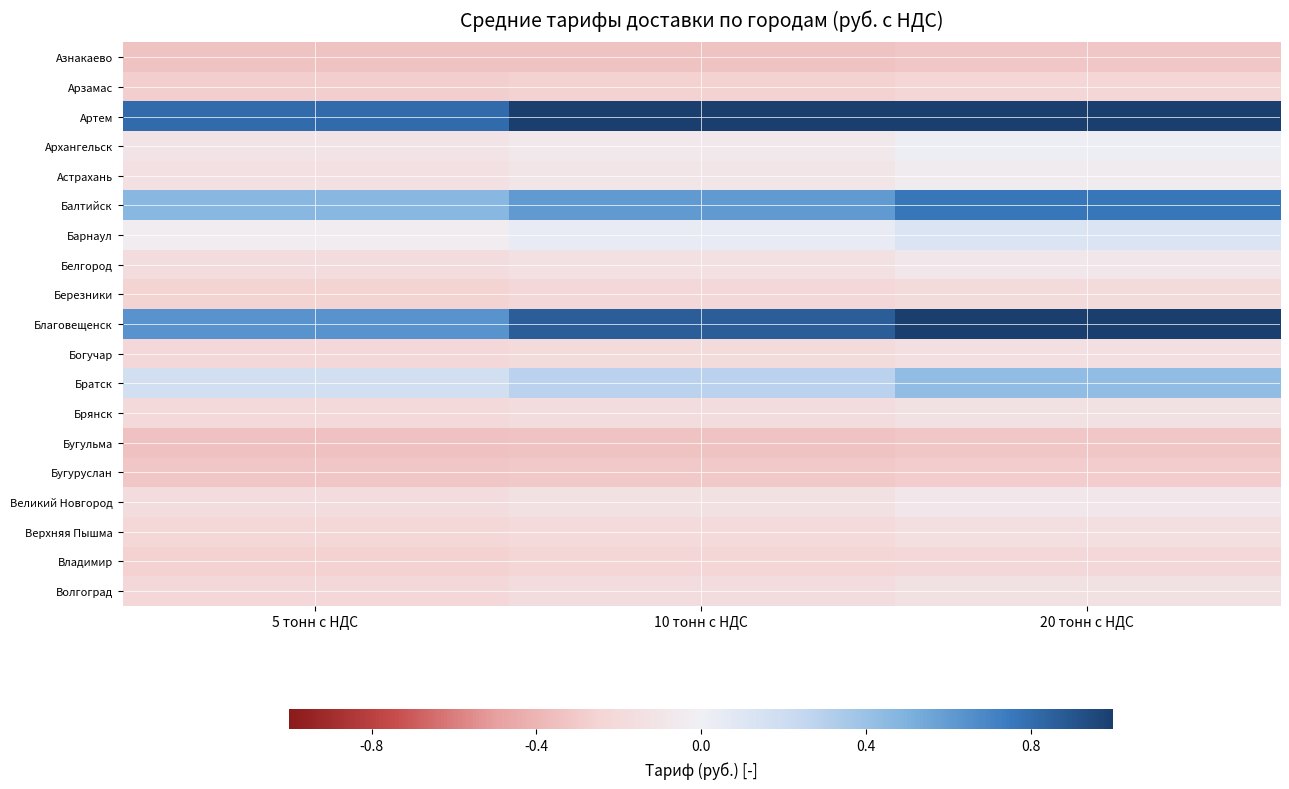

Reading right to left, what are all the values shown in this chart?

Азнакаево: 20 тонн с НДС=-0.3	10 тонн с НДС=-0.3	5 тонн с НДС=-0.3
Арзамас: 20 тонн с НДС=-0.2	10 тонн с НДС=-0.3	5 тонн с НДС=-0.3
Артем: 20 тонн с НДС=1.0	10 тонн с НДС=1.0	5 тонн с НДС=0.8
Архангельск: 20 тонн с НДС=0.0	10 тонн с НДС=-0.1	5 тонн с НДС=-0.1
Астрахань: 20 тонн с НДС=-0.0	10 тонн с НДС=-0.1	5 тонн с НДС=-0.1
Балтийск: 20 тонн с НДС=0.8	10 тонн с НДС=0.6	5 тонн с НДС=0.5
Барнаул: 20 тонн с НДС=0.1	10 тонн с НДС=0.0	5 тонн с НДС=-0.0
Белгород: 20 тонн с НДС=-0.1	10 тонн с НДС=-0.1	5 тонн с НДС=-0.2
Березники: 20 тонн с НДС=-0.2	10 тонн с НДС=-0.2	5 тонн с НДС=-0.3
Благовещенск: 20 тонн с НДС=1.0	10 тонн с НДС=0.9	5 тонн с НДС=0.6
Богучар: 20 тонн с НДС=-0.2	10 тонн с НДС=-0.2	5 тонн с НДС=-0.2
Братск: 20 тонн с НДС=0.4	10 тонн с НДС=0.3	5 тонн с НДС=0.2
Брянск: 20 тонн с НДС=-0.1	10 тонн с НДС=-0.2	5 тонн с НДС=-0.2
Бугульма: 20 тонн с НДС=-0.3	10 тонн с НДС=-0.3	5 тонн с НДС=-0.3
Бугуруслан: 20 тонн с НДС=-0.3	10 тонн с НДС=-0.3	5 тонн с НДС=-0.3
Великий Новгород: 20 тонн с НДС=-0.1	10 тонн с НДС=-0.1	5 тонн с НДС=-0.2
Верхняя Пышма: 20 тонн с НДС=-0.2	10 тонн с НДС=-0.2	5 тонн с НДС=-0.2
Владимир: 20 тонн с НДС=-0.2	10 тонн с НДС=-0.2	5 тонн с НДС=-0.3
Волгоград: 20 тонн с НДС=-0.1	10 тонн с НДС=-0.2	5 тонн с НДС=-0.2